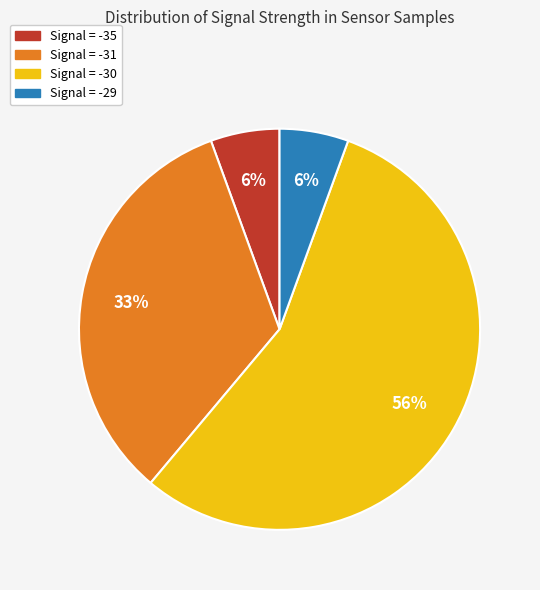

True or false: Signal = -35 accounts for 6% of the total.

True